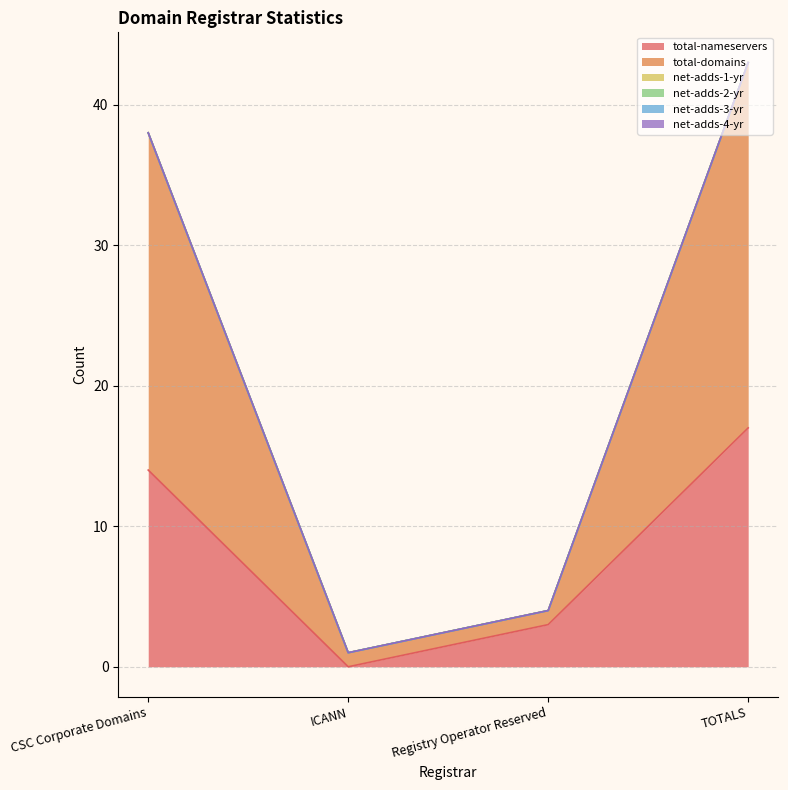

At ICANN, list the series in order from smallest to largest.

total-nameservers, net-adds-1-yr, net-adds-2-yr, net-adds-3-yr, net-adds-4-yr, total-domains